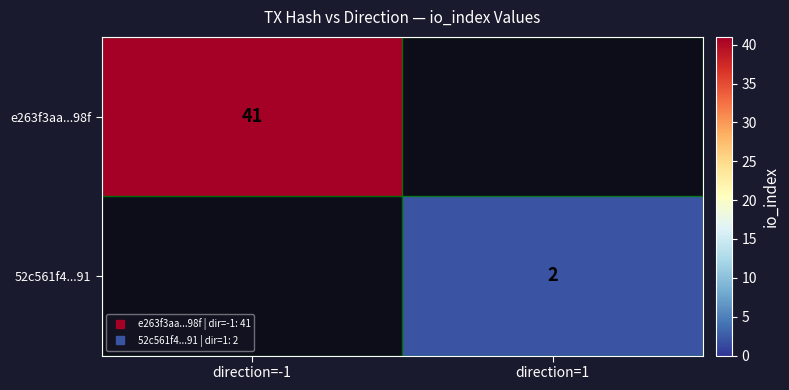

List the labels in order of e263f3aa...98f value, largest first.

direction=-1, direction=1